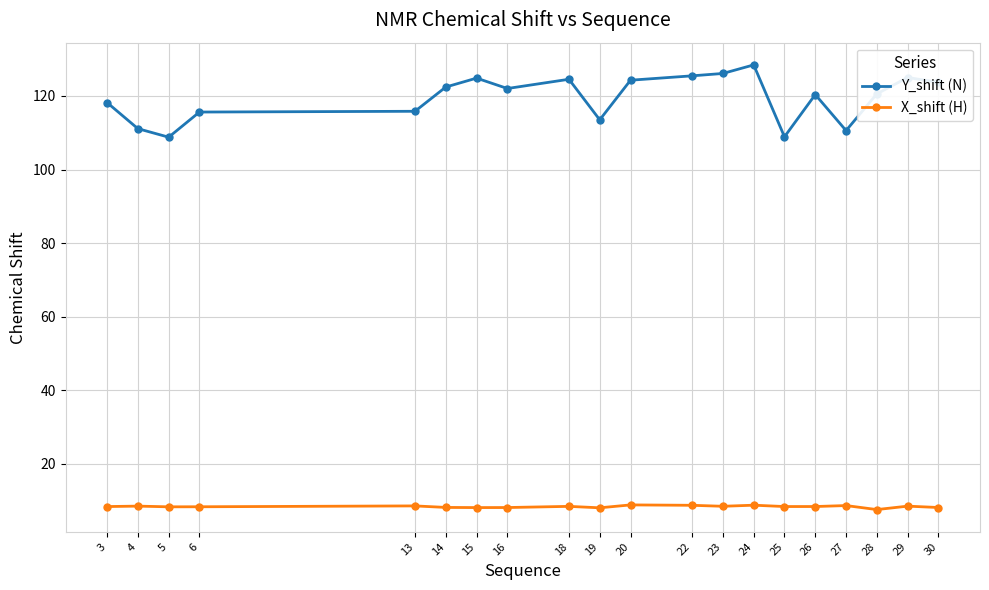

How many data points in Y_shift (N) are above 122?

10